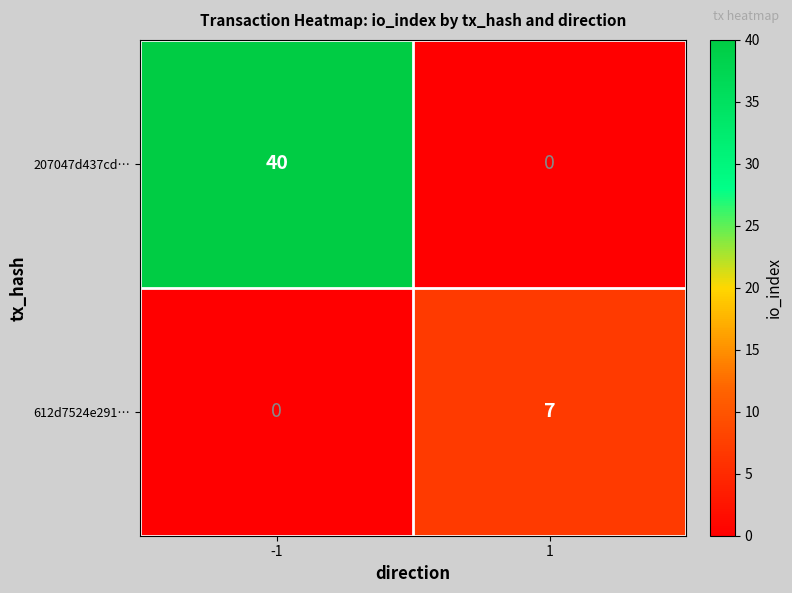

Rank the series by their average value, from lowest to highest.

612d7524e291…, 207047d437cd…